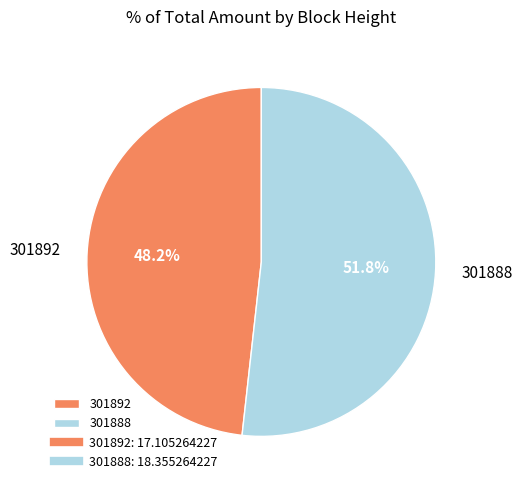

Rank the categories by value from lowest to highest.

301892, 301888